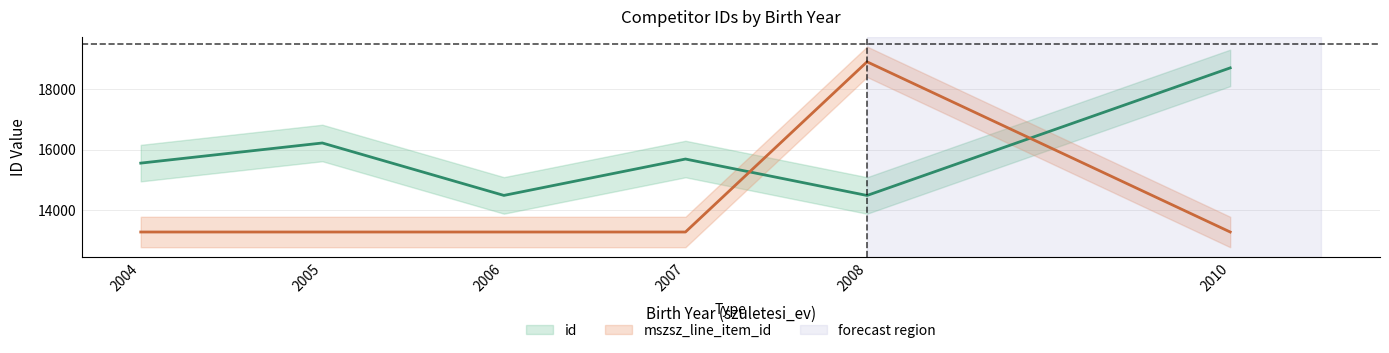

Which series changed the most between 2005 and 2006?

id